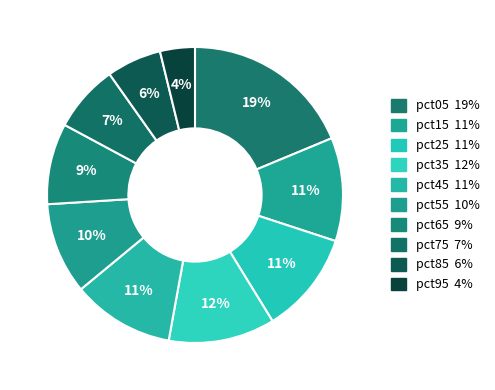

To the nearest percent, what portion does pct65 represent?

9%